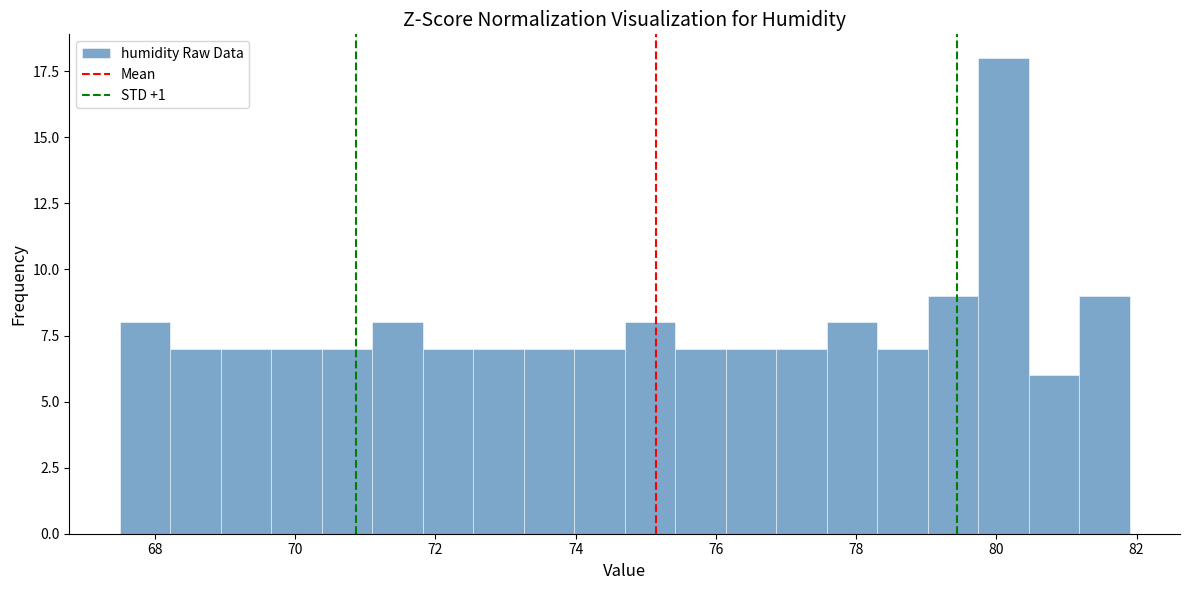

Read against the x-axis, roughly where is the centre of the tallest bar?

80.2